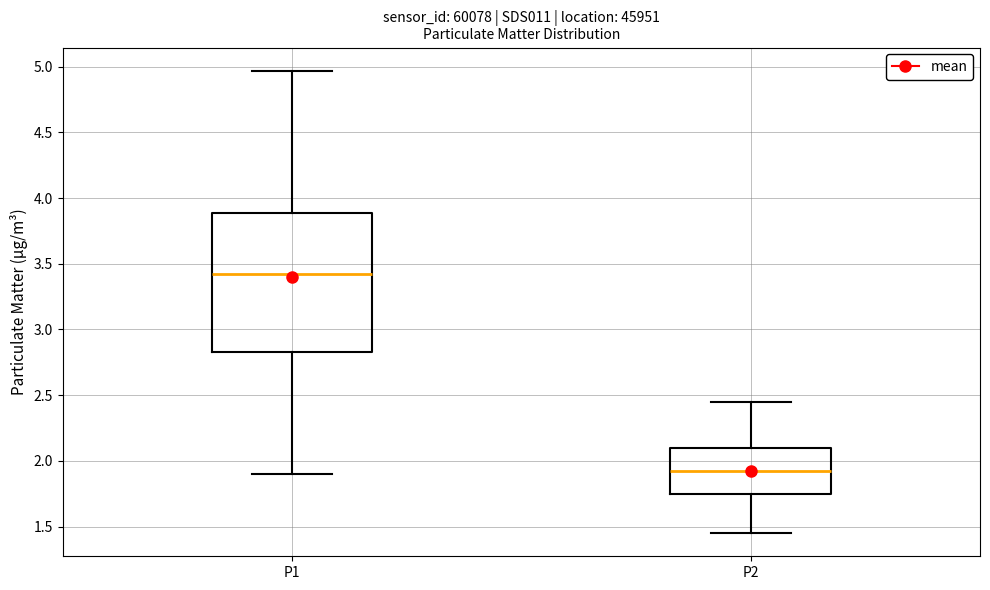

Where does the upper whisker of the box for P1 end on the y-axis? The values are not printed on the chart, so give them approximately, as read against the axis.

4.95